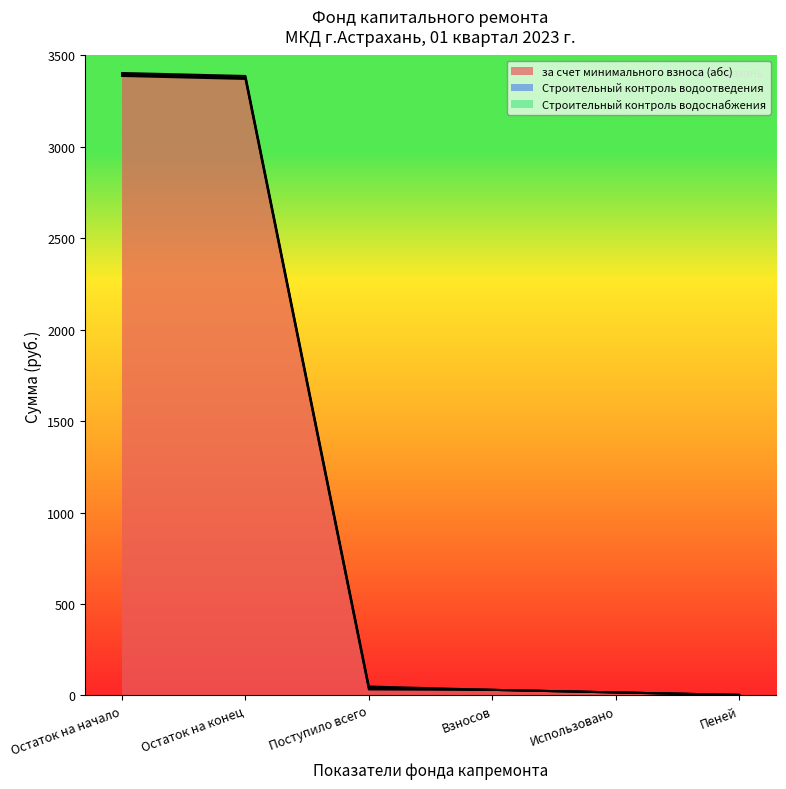

Does the chart display data point markers on the line(s)?

No